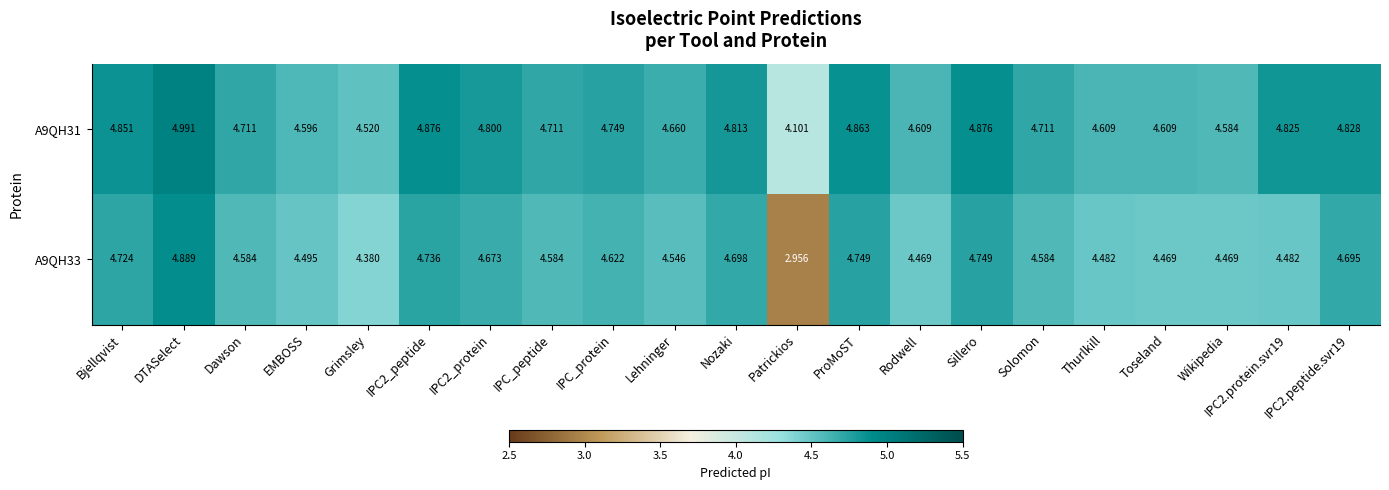

At which label is A9QH31 closest to 4?

Patrickios